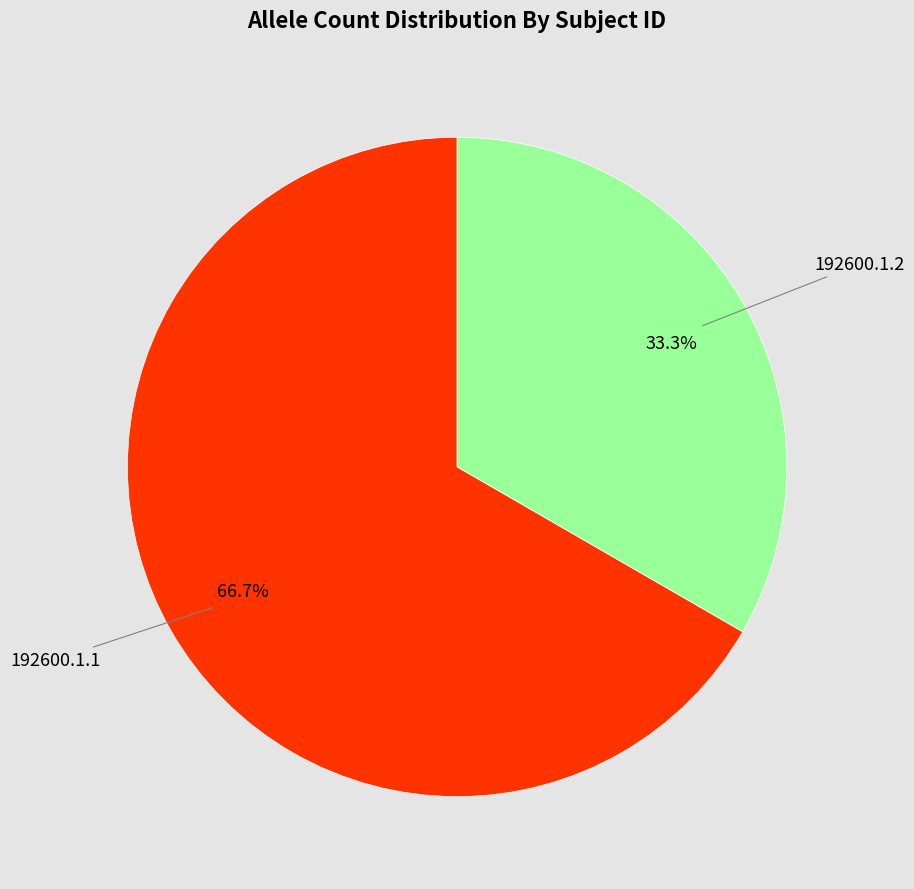

Does any single category account for the majority?

Yes